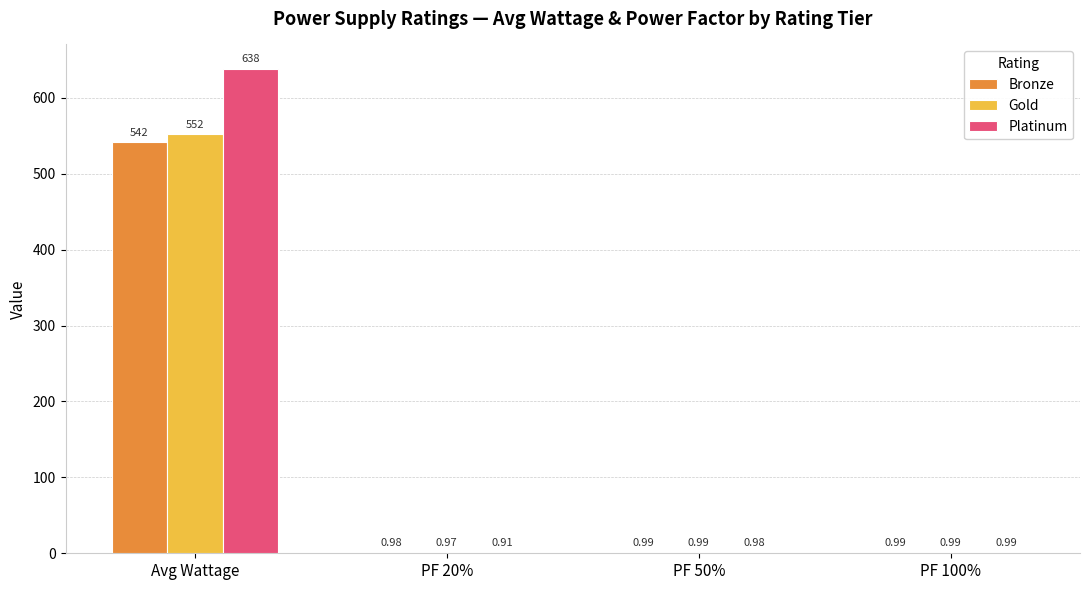

Which category has the highest value across all series?

Avg Wattage